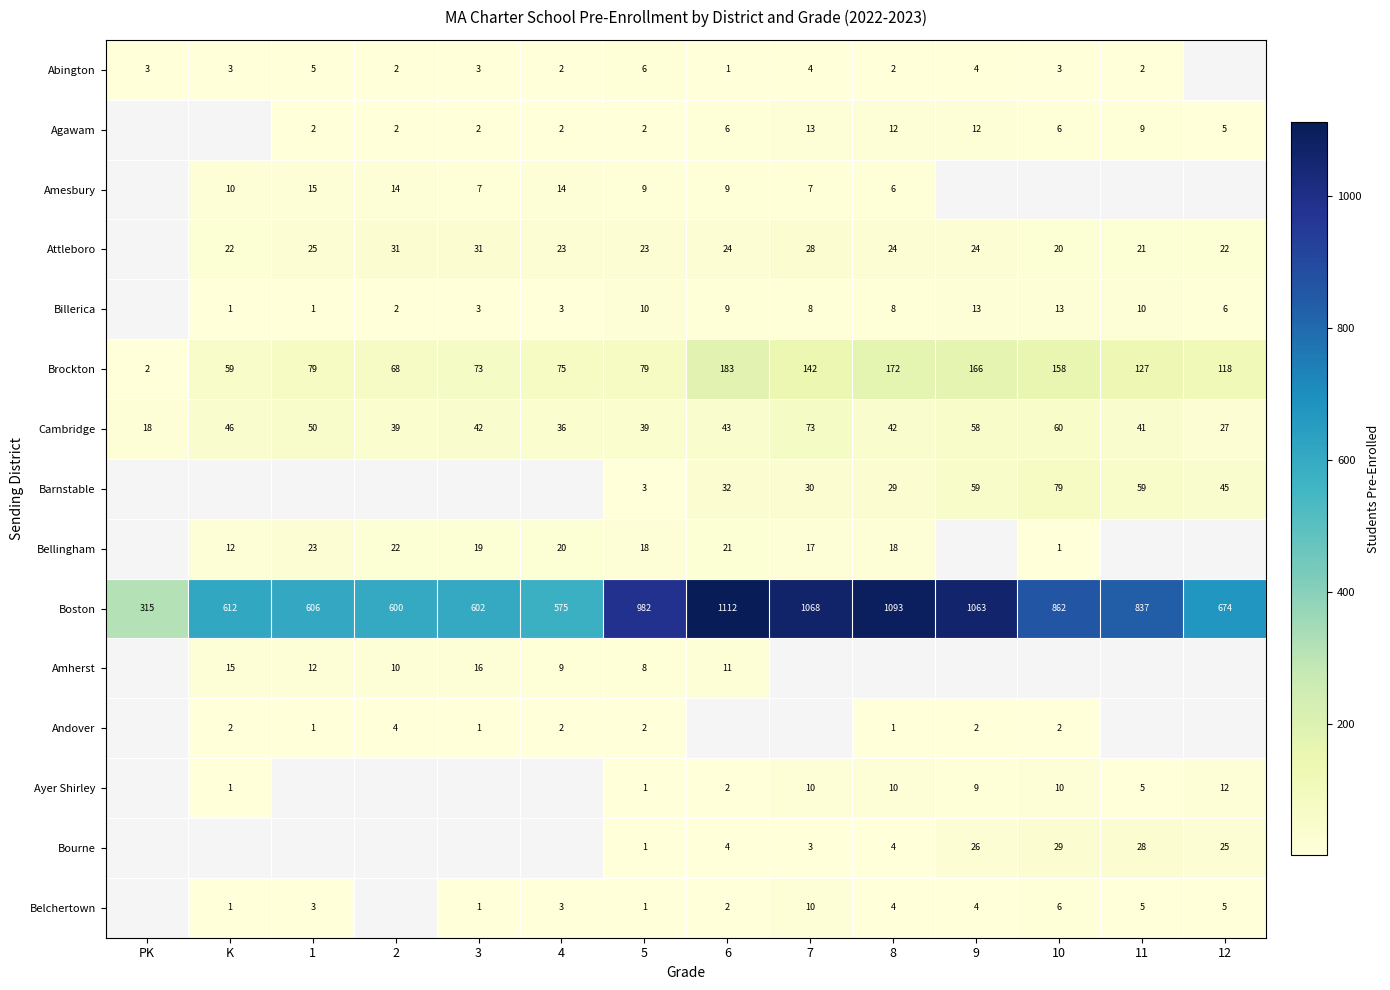

What is the maximum value shown in the chart?

1112.0